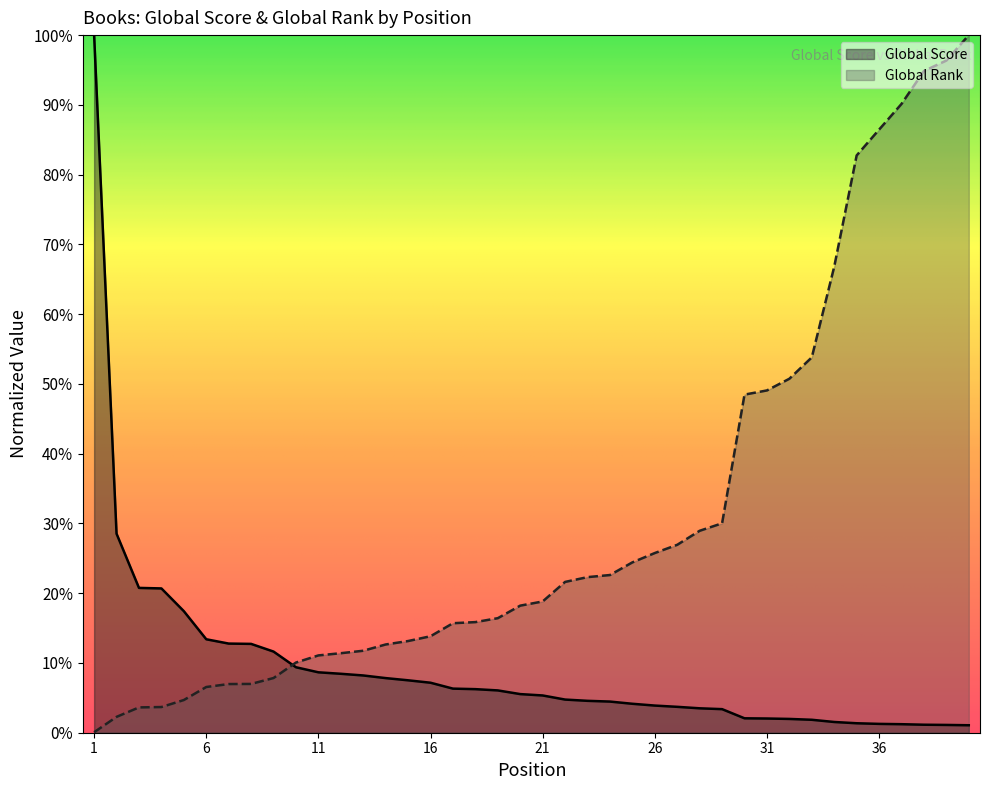

List the series in order of their overall mean, lowest first.

Global Score, Global Rank